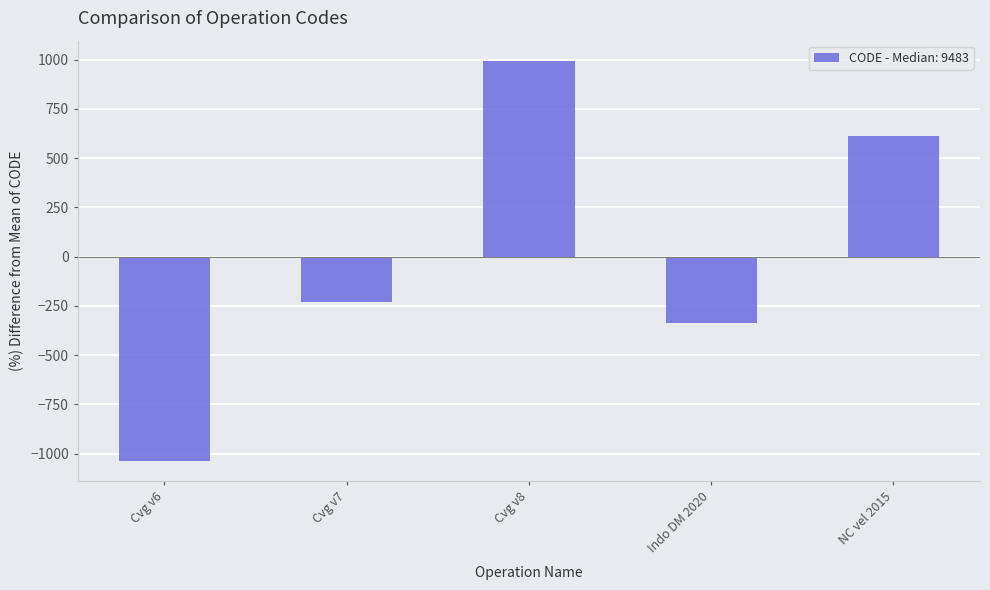

What is the value of the 4th bar from the left?

-337.8